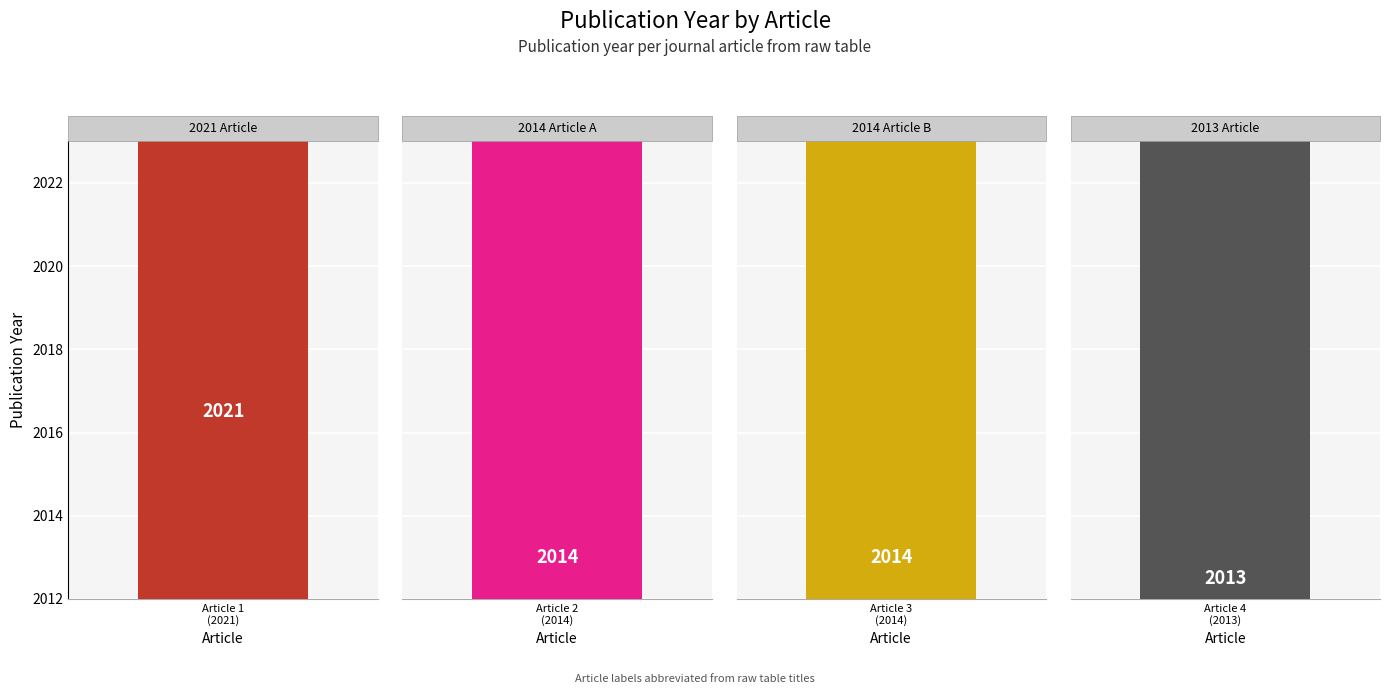

What is the sum of all values?

8062